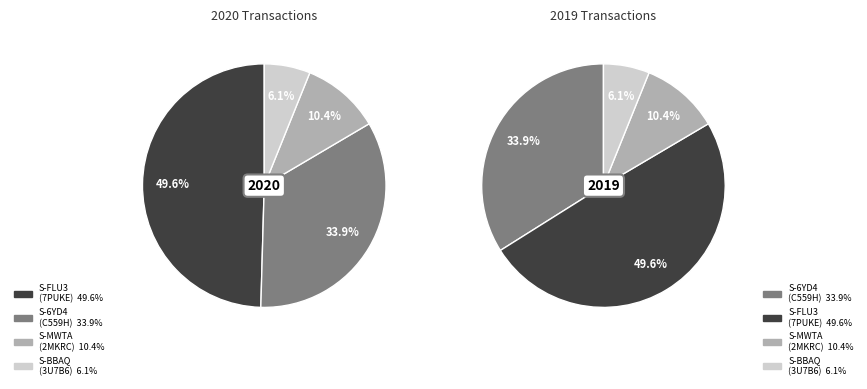

How many slices are in this pie chart?

4